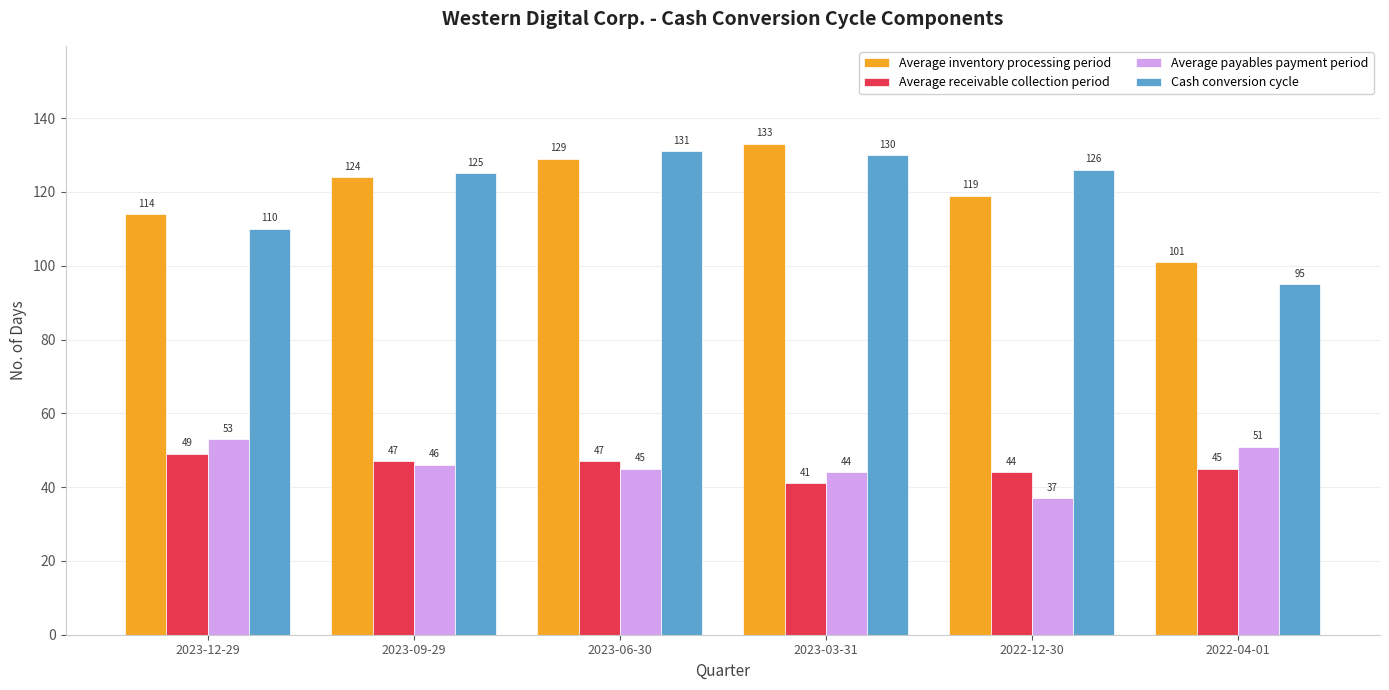

List the labels in order of Cash conversion cycle value, largest first.

2023-06-30, 2023-03-31, 2022-12-30, 2023-09-29, 2023-12-29, 2022-04-01